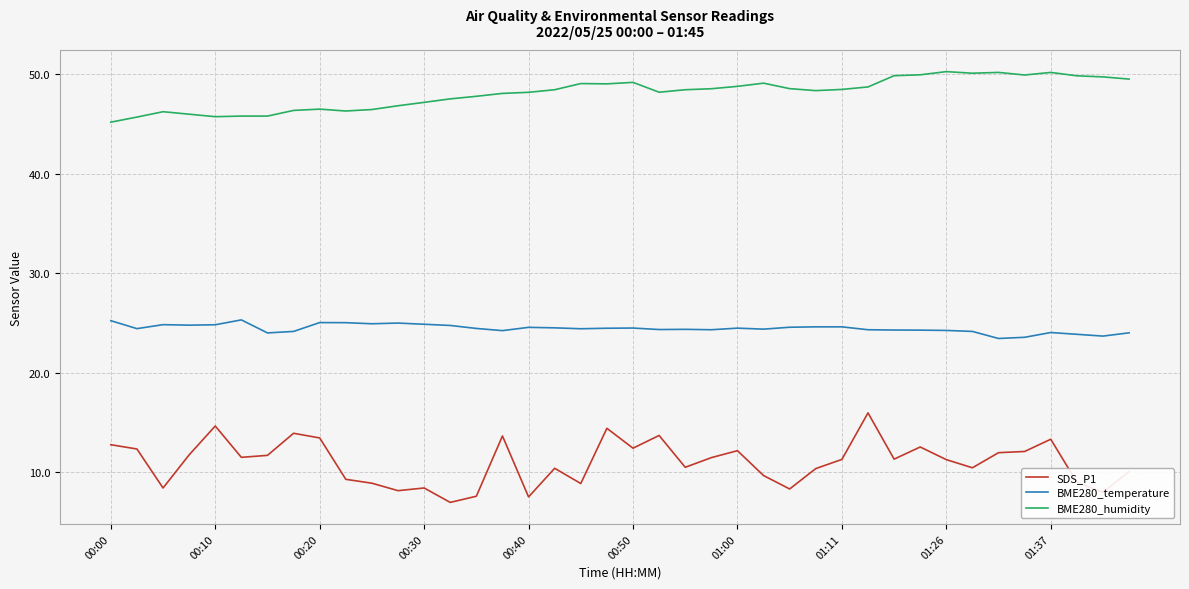

How many values in the SDS_P1 series are below 11?

18